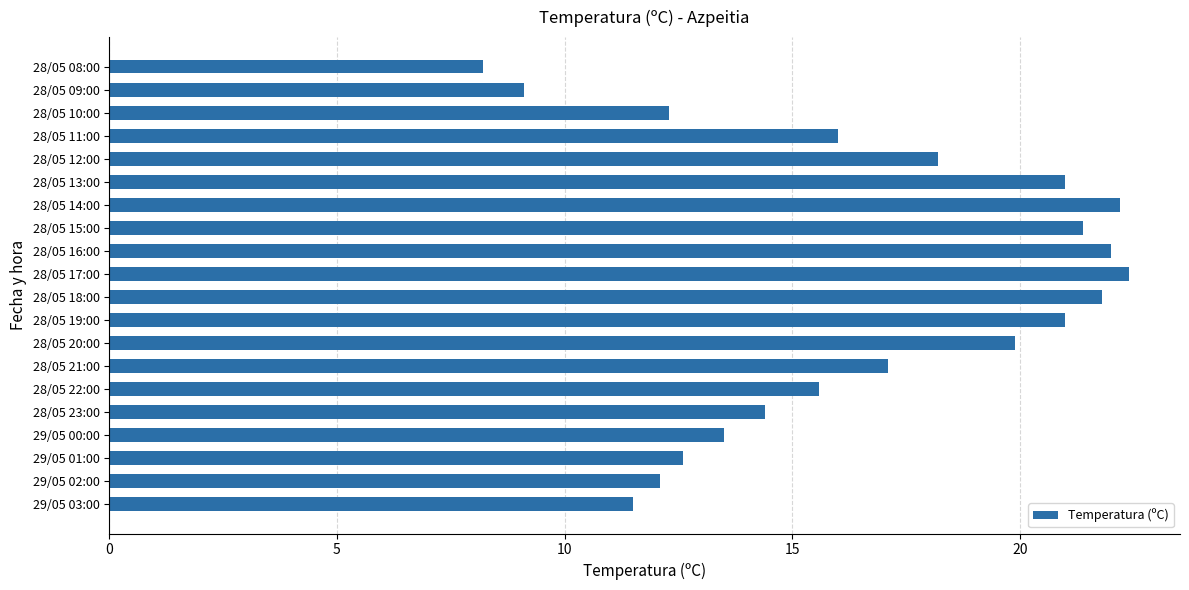

Which has a higher value, 28/05 23:00 or 28/05 22:00?

28/05 22:00